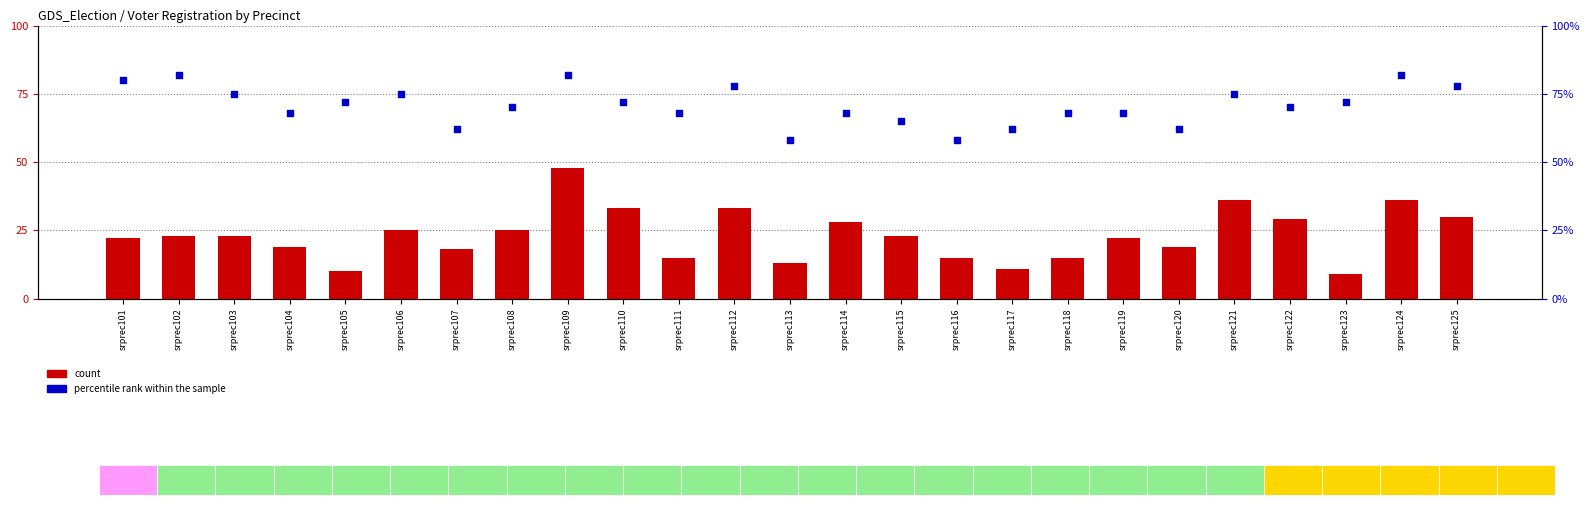

At which category is the sum across all series the highest?

srprec109